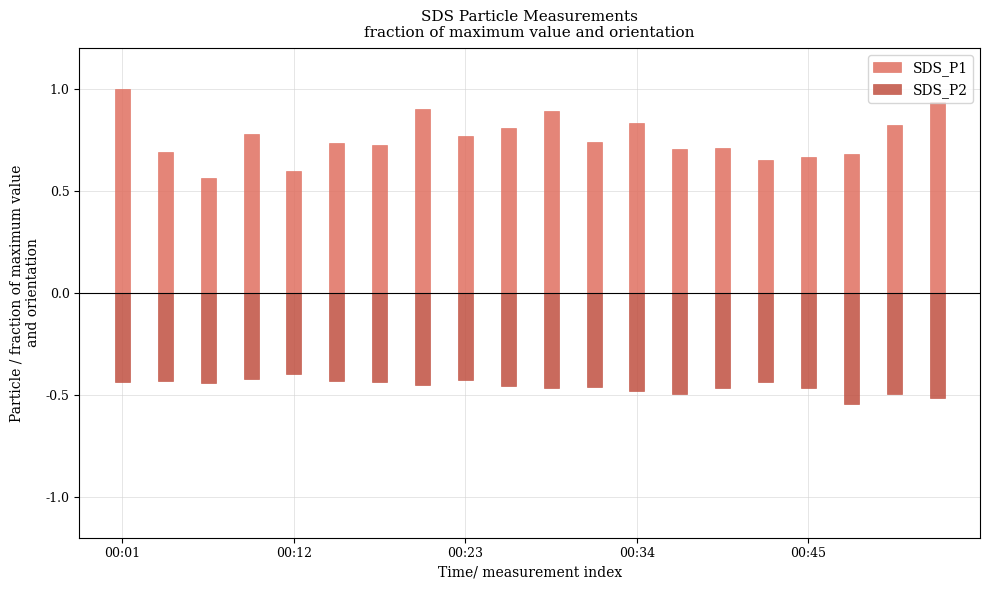

Rank the categories by SDS_P2 value from lowest to highest.

17, 19, 13, 18, 12, 14, 16, 10, 11, 9, 7, 00:23, 00:01, 6, 15, 00:12, 5, 8, 00:34, 00:45